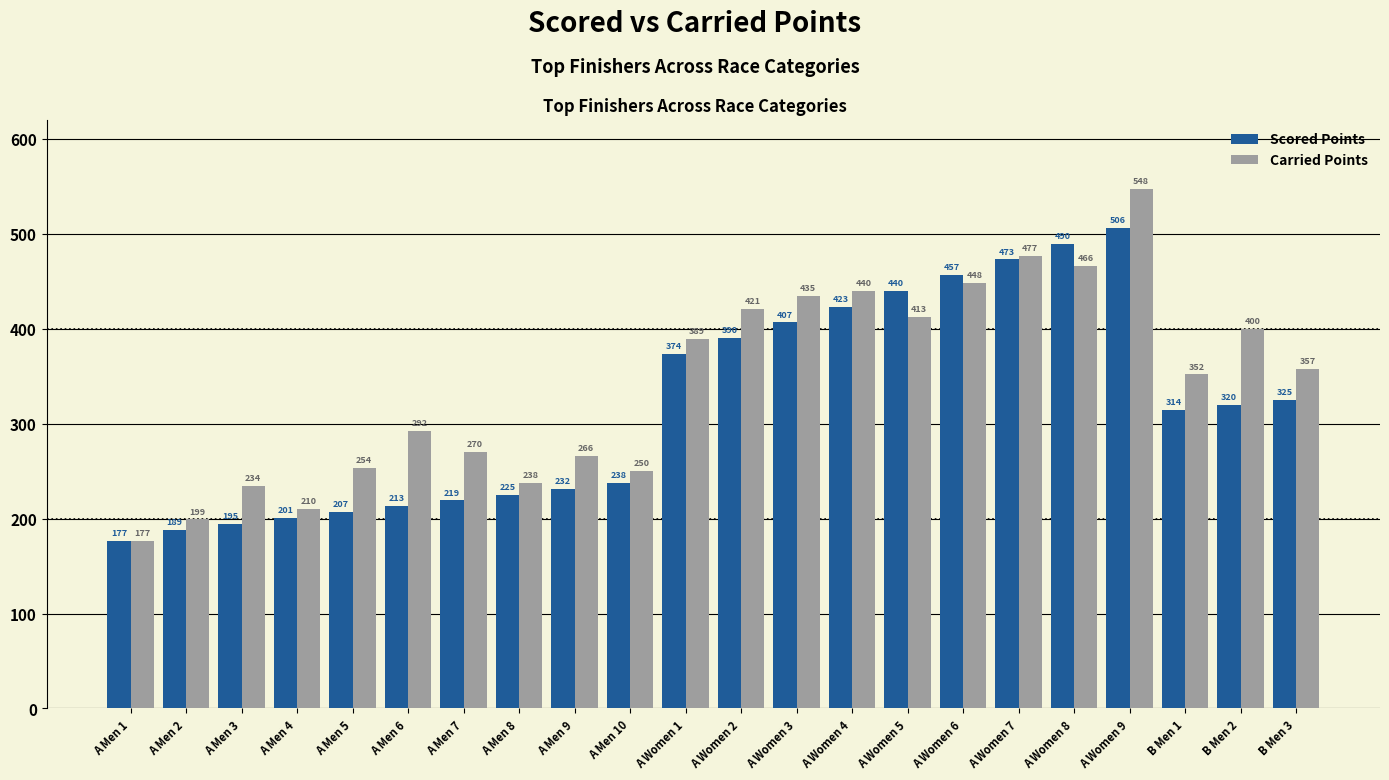

Is it true that Carried Points equals 234.5 at A Men 3?

True